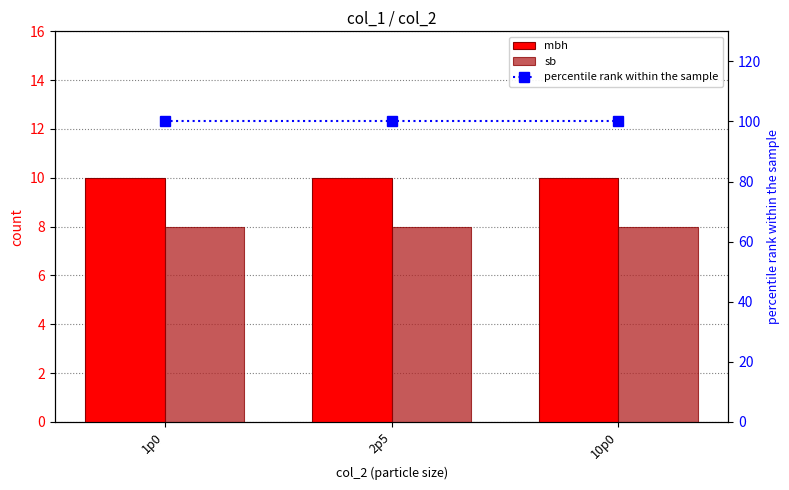

Reading left to right, what are all the values shown in this chart?

mbh: 1p0=10	2p5=10	10p0=10
sb: 1p0=8	2p5=8	10p0=8
percentile rank within the sample: 1p0=100	2p5=100	10p0=100